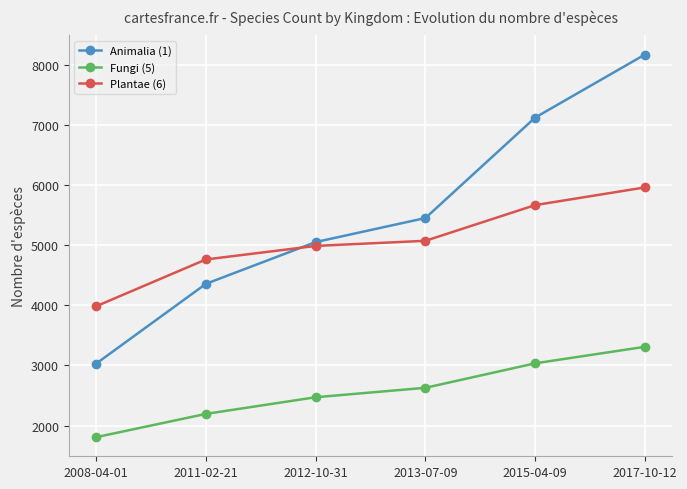

What are all the series names shown in the legend?

Animalia (1), Fungi (5), Plantae (6)